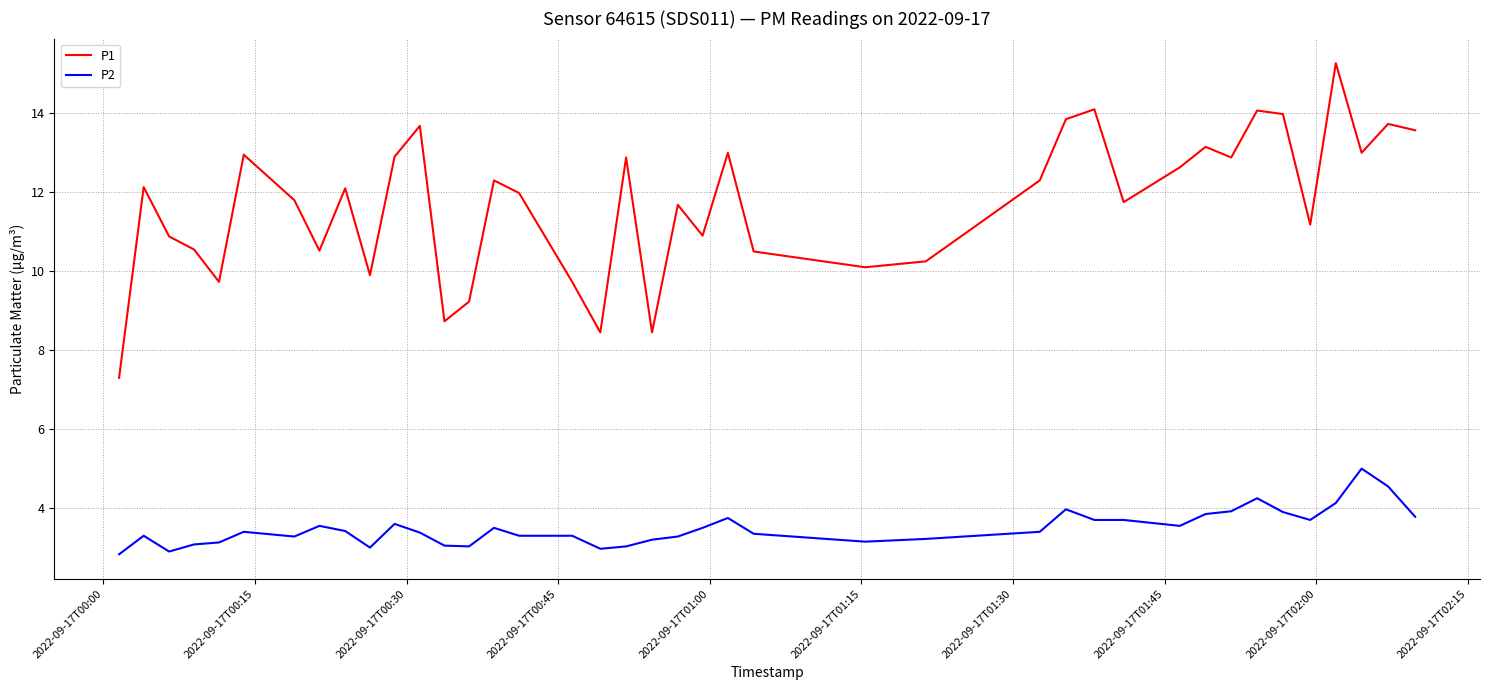

What is the sum of all P1 values?

468.1